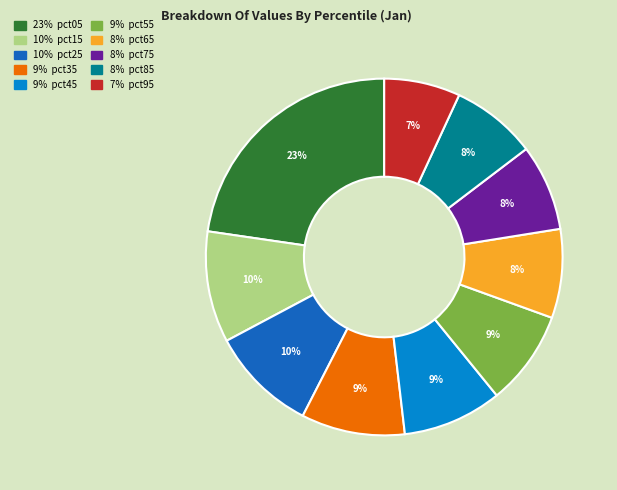

To the nearest percent, what is the difference between the largest and smallest slice percentages?

16%